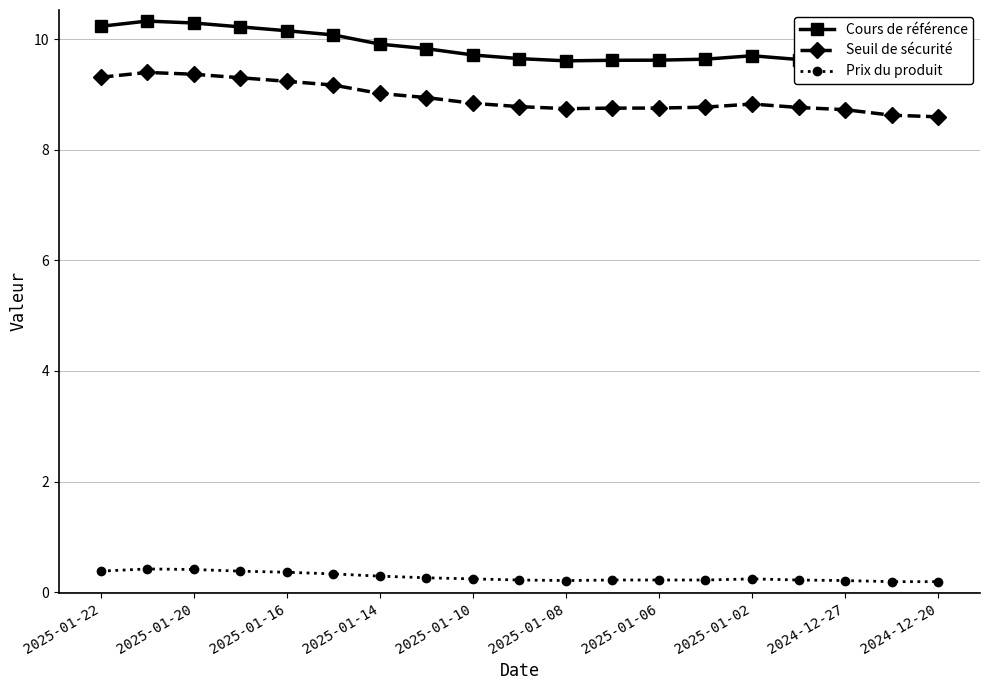

Is it true that Seuil de sécurité equals 9.0 at 2025-01-14?

True